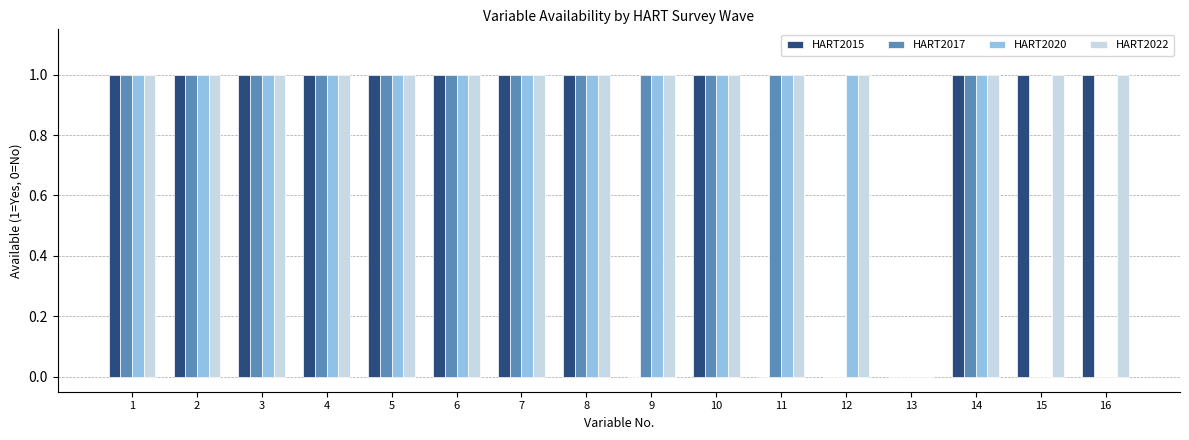

How many HART2015 values are between 1 and 2?

12